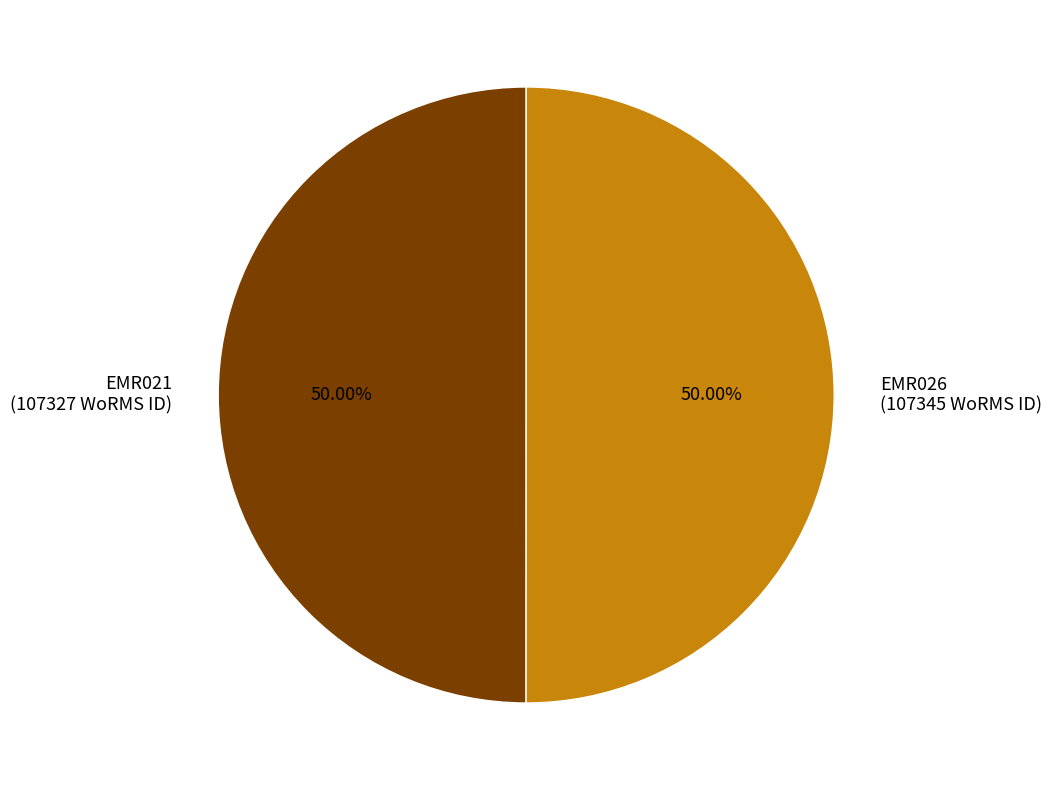

Approximately how many times larger is the value at EMR021 (107327 WoRMS ID) compared to EMR026 (107345 WoRMS ID)?

1.0